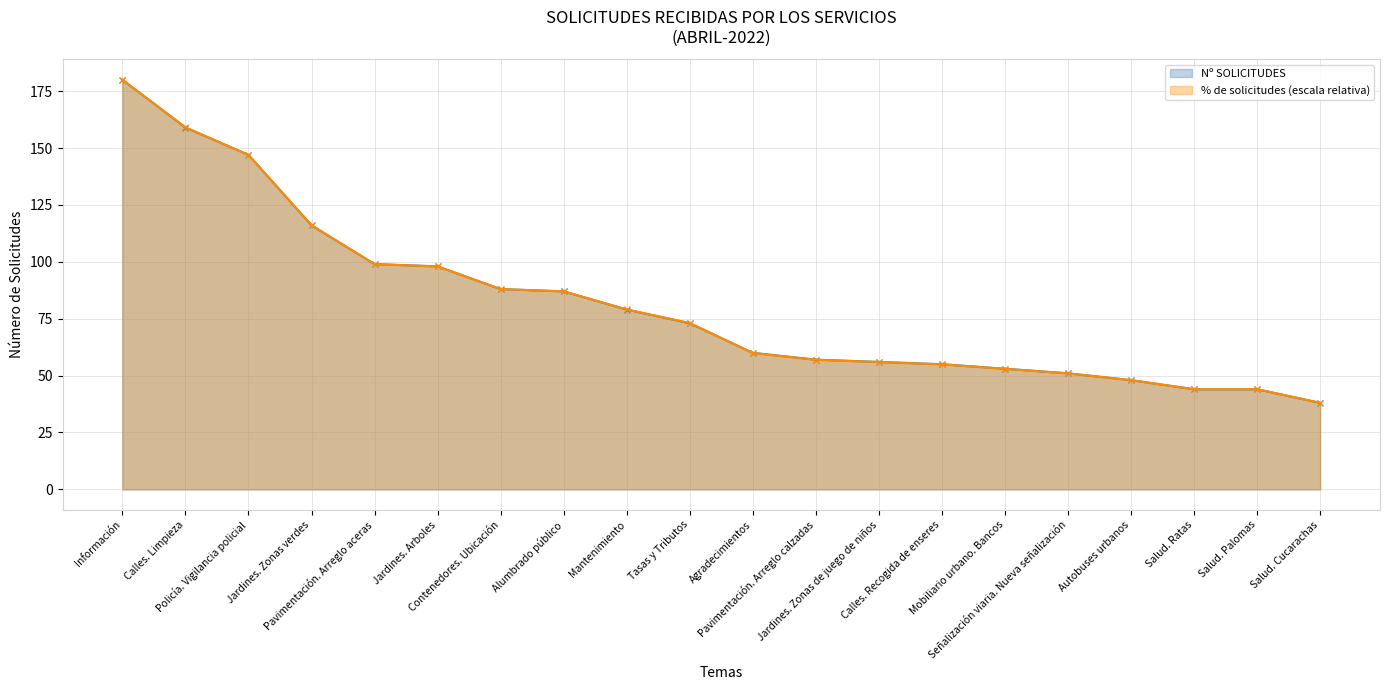

Which label corresponds to the smallest value in the chart?

Salud. Cucarachas